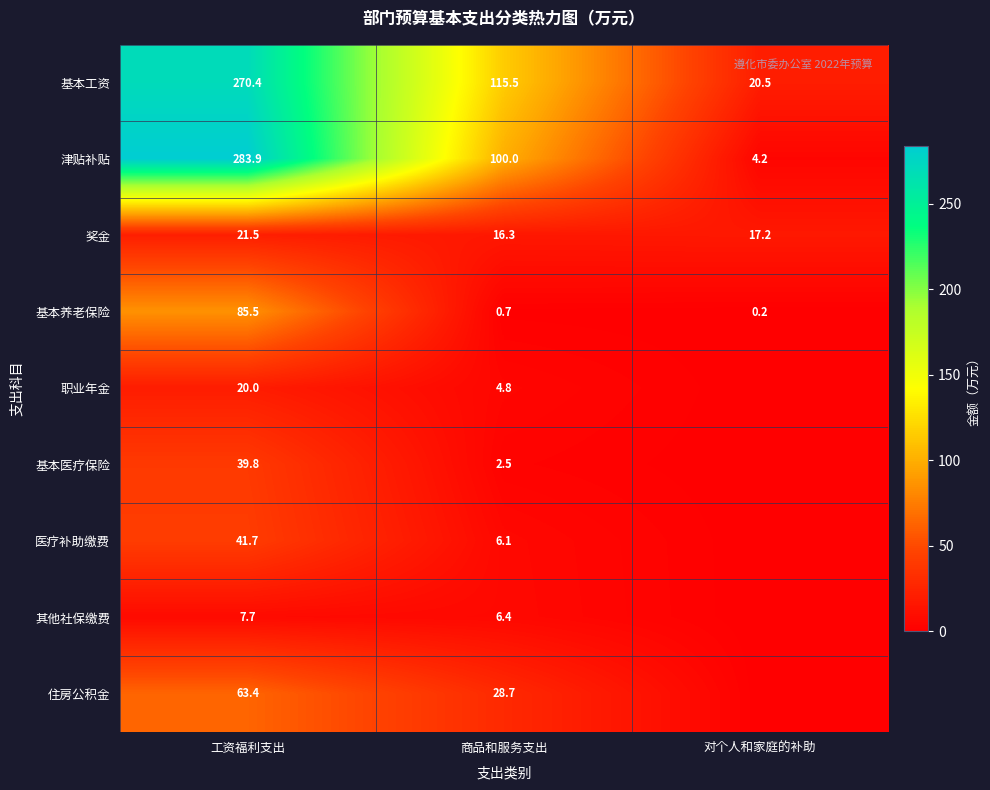

Read the 基本养老保险 value at 商品和服务支出.

0.7